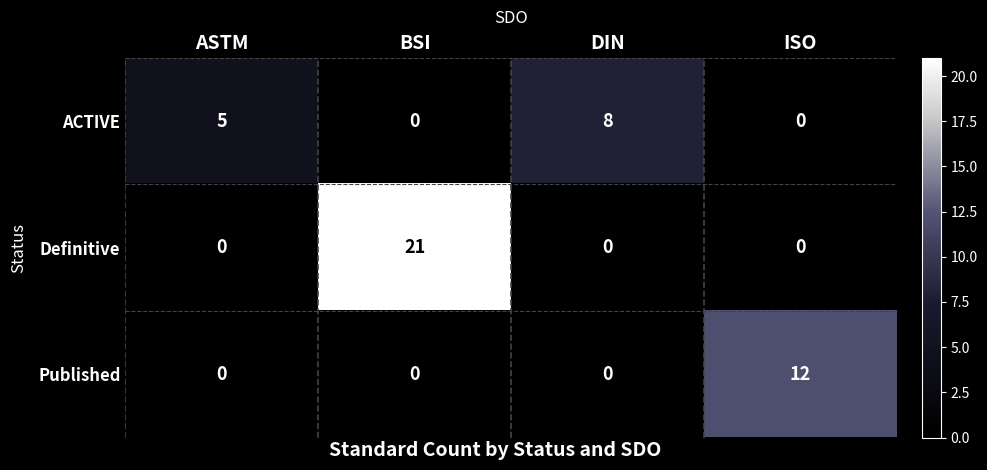

Count the number of categories in the chart.

4